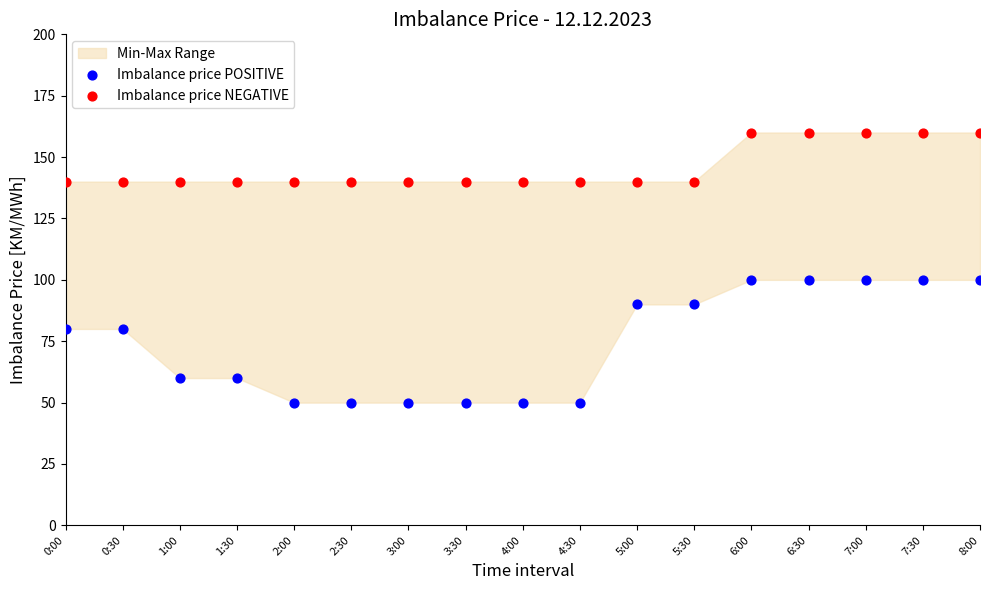

Across all data points, what is the range of Y values (max minus min)?

110